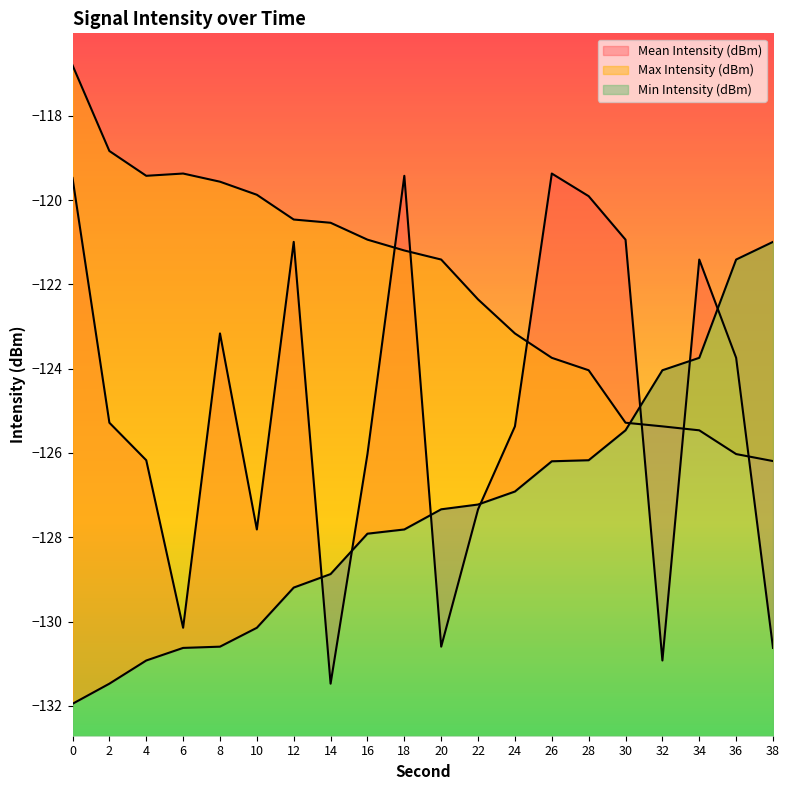

How many values in the Mean Intensity (dBm) series exceed -125?

9